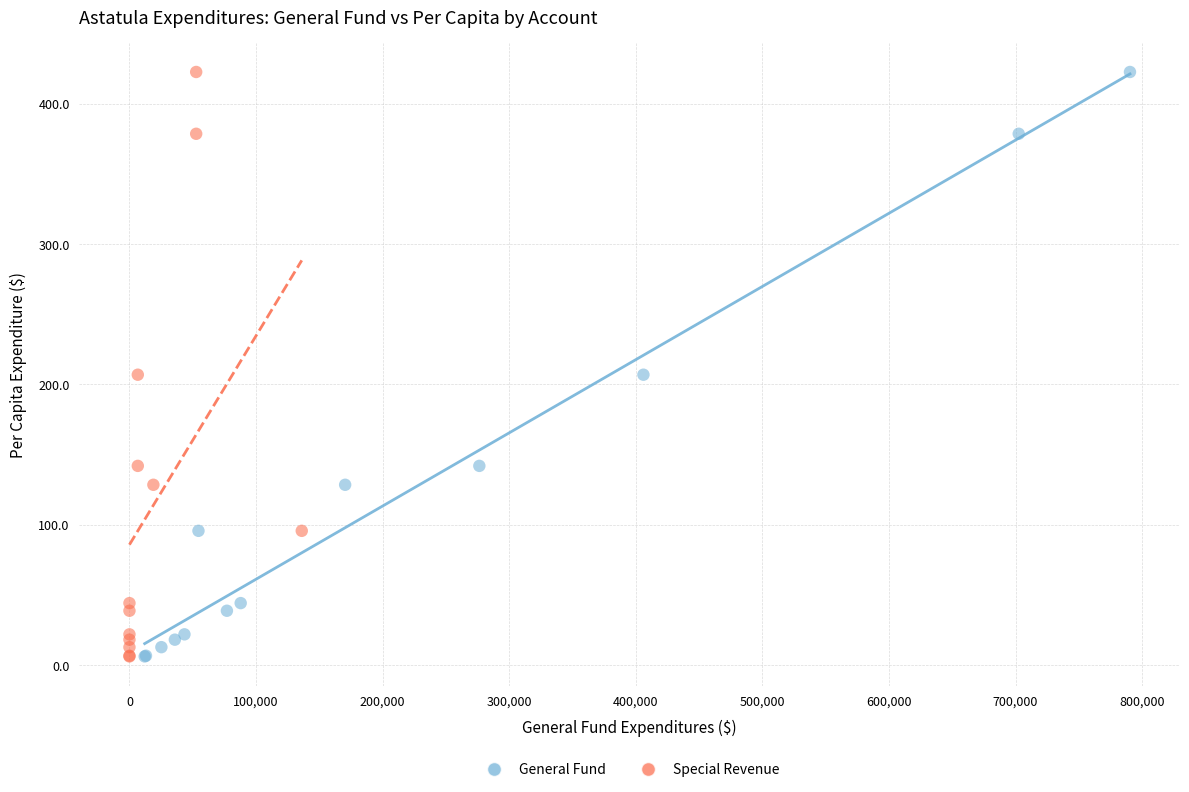

What are all the series names shown in the legend?

General Fund, Special Revenue